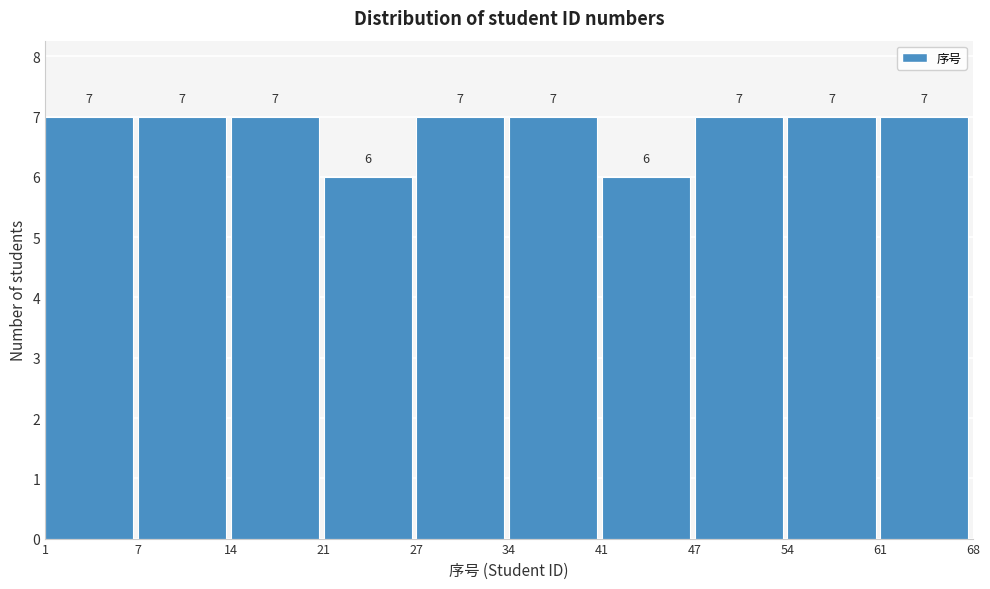

Reading left to right, what are all the values shown in this chart?

7	7	7	6	7	7	6	7	7	7